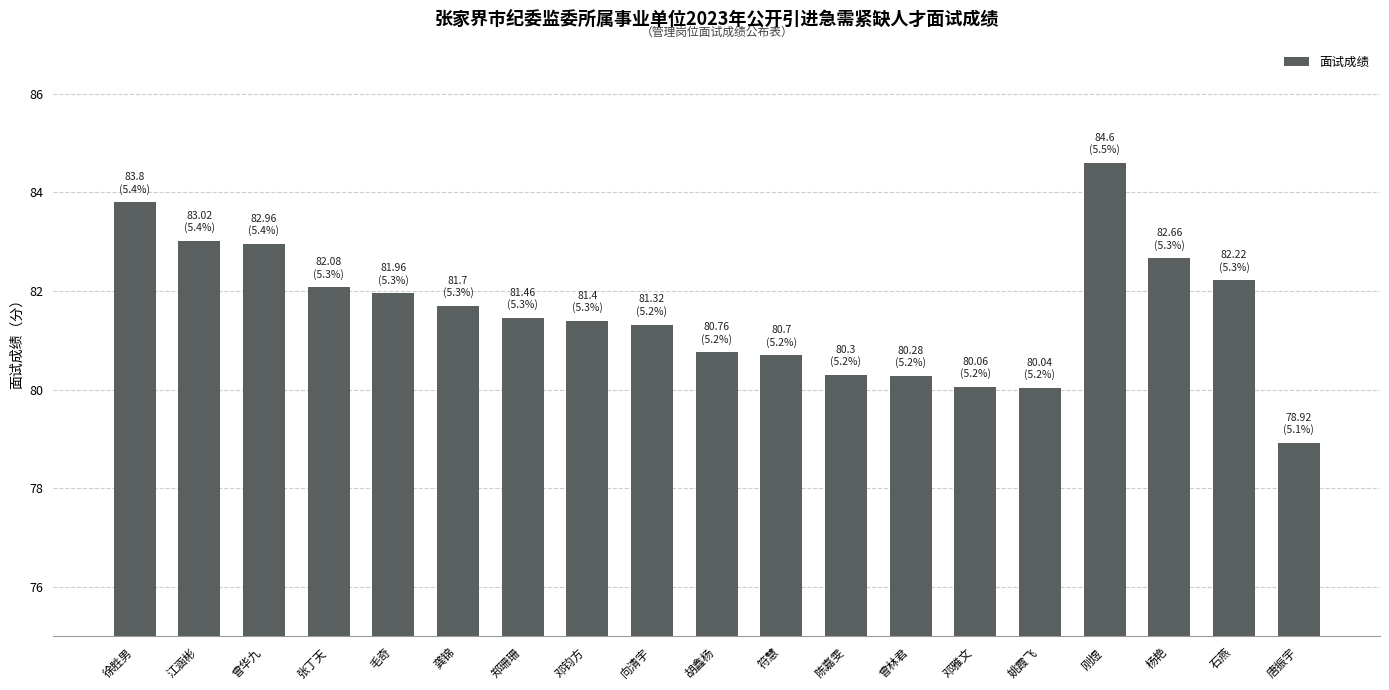

Which category has the highest value across all series?

刚煜